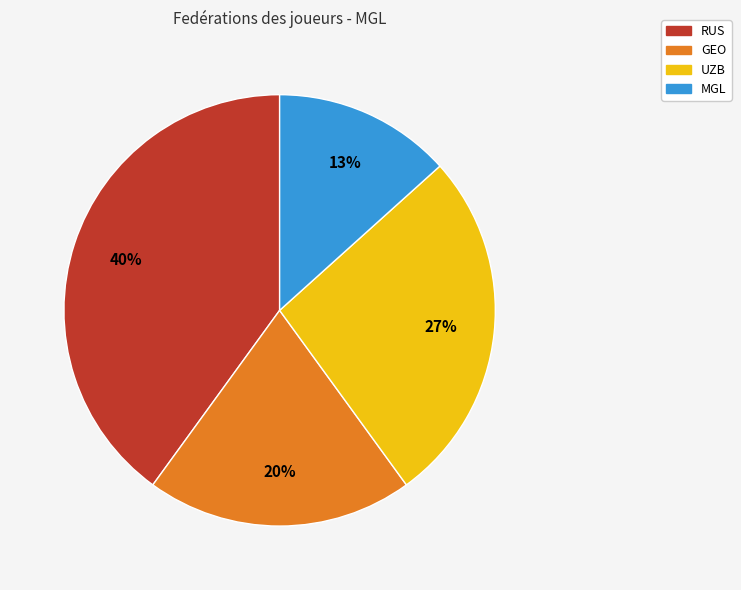

How many slices are in this pie chart?

4